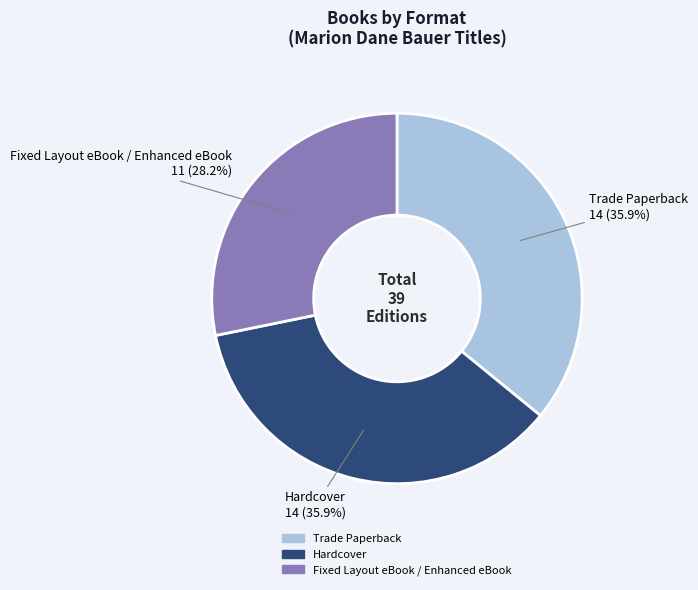

Approximately how many times larger is the value at Fixed Layout eBook / Enhanced eBook compared to Hardcover?

0.8